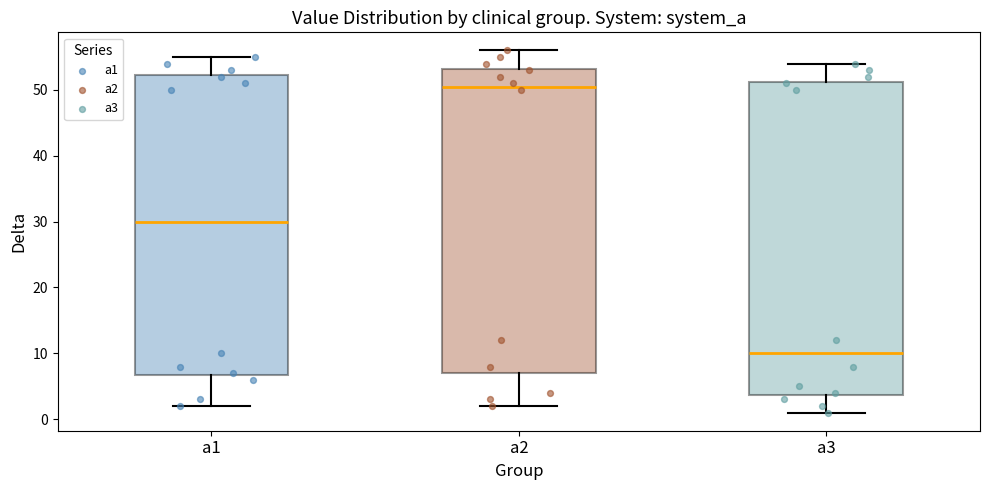

Reading left to right, transcribe this box plot: for each box, give where its median line is, the range the box spans, and where its two whiskers end, as read against the y-axis. The values are not printed on the chart, so give them approximately, as read against the axis.

a1: median 30, box 7 to 52, whiskers 2 to 55
a2: median 51, box 7 to 53, whiskers 2 to 56
a3: median 10, box 4 to 51, whiskers 1 to 54